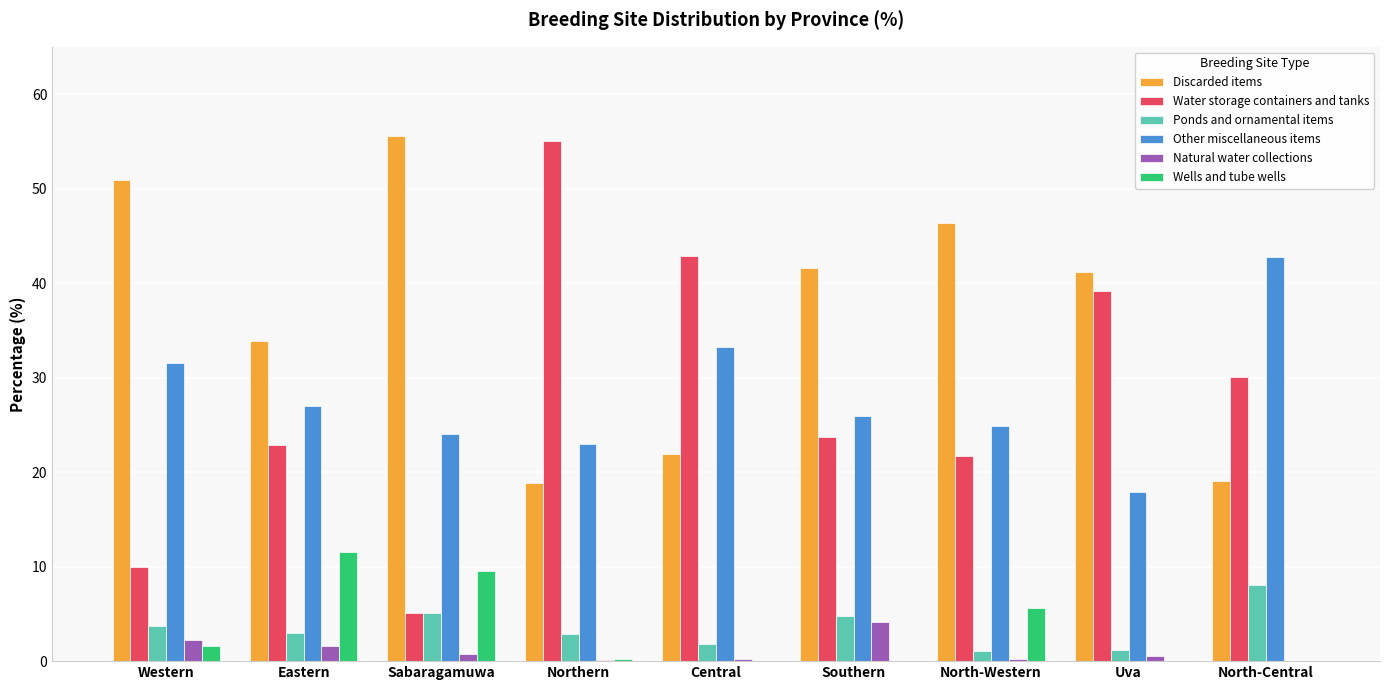

Count the number of categories in the chart.

9